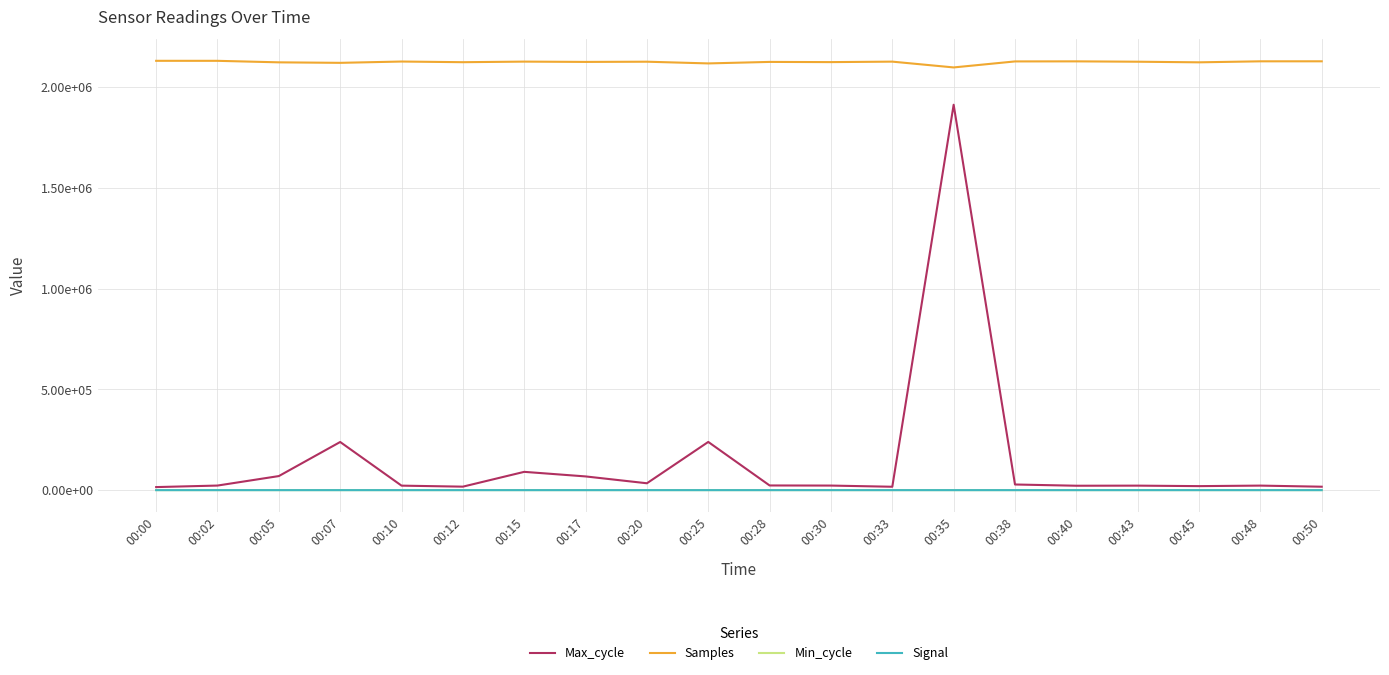

True or false: Min_cycle has more than 1 interior local peaks.

True